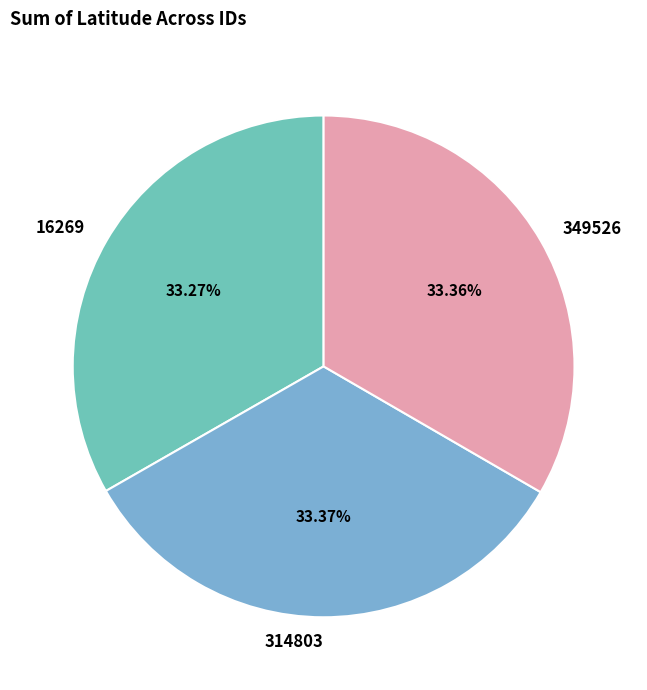

Is the sum of 314803 and 349526 greater than half?

Yes